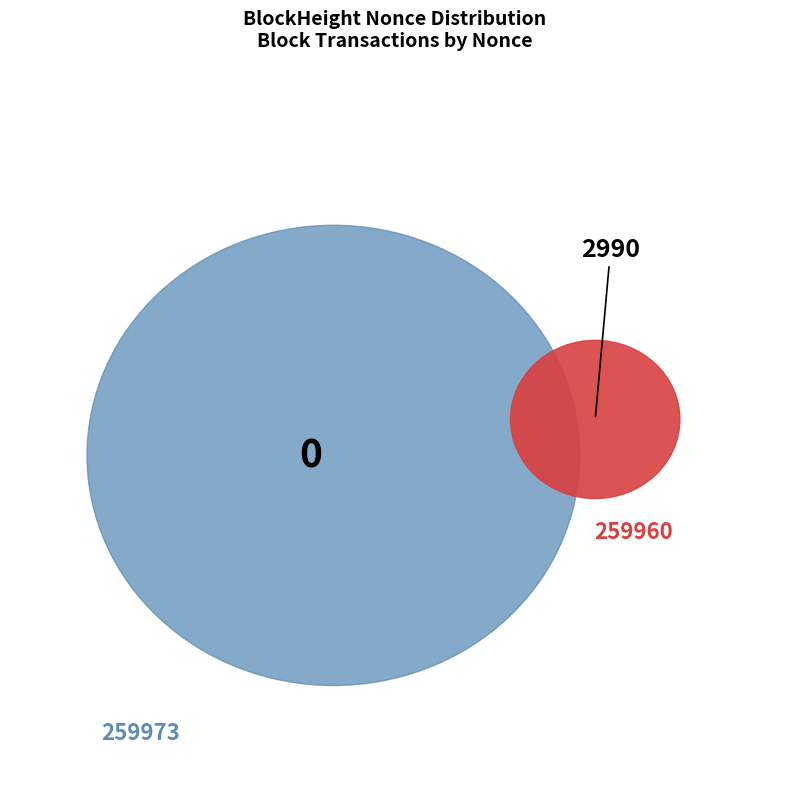

What portion of the pie excludes 259973?

100.0%